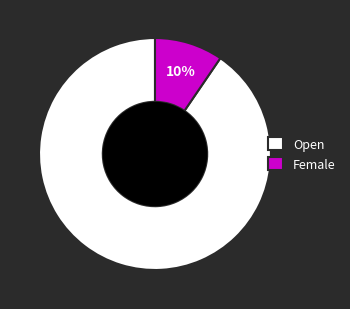

What percentage is the Female slice, to the nearest percent?

10%